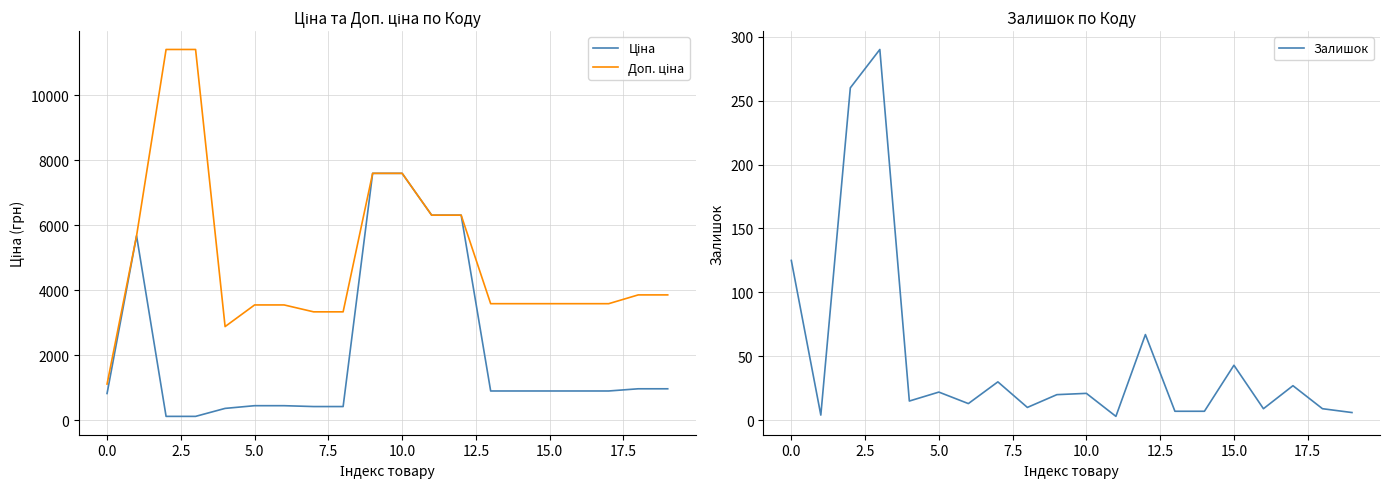

How many interior local valleys does the Залишок series have?

6